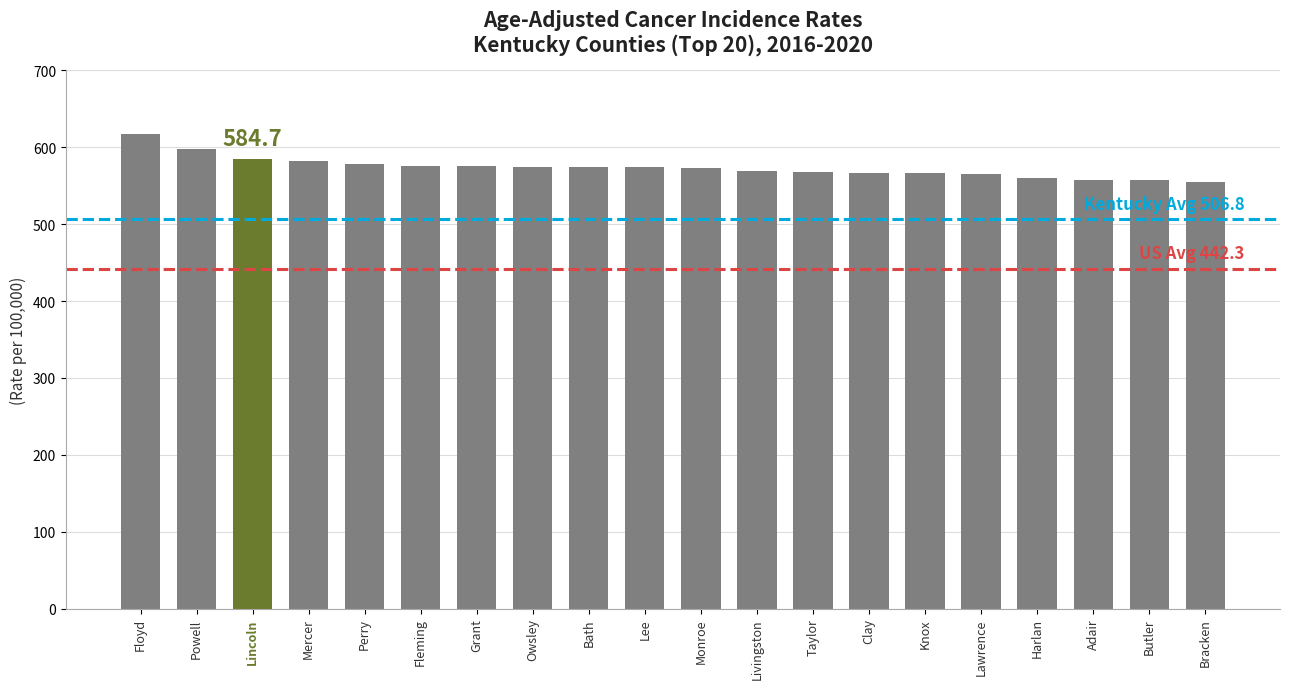

What is the label of the 18th bar from the right?

Lincoln